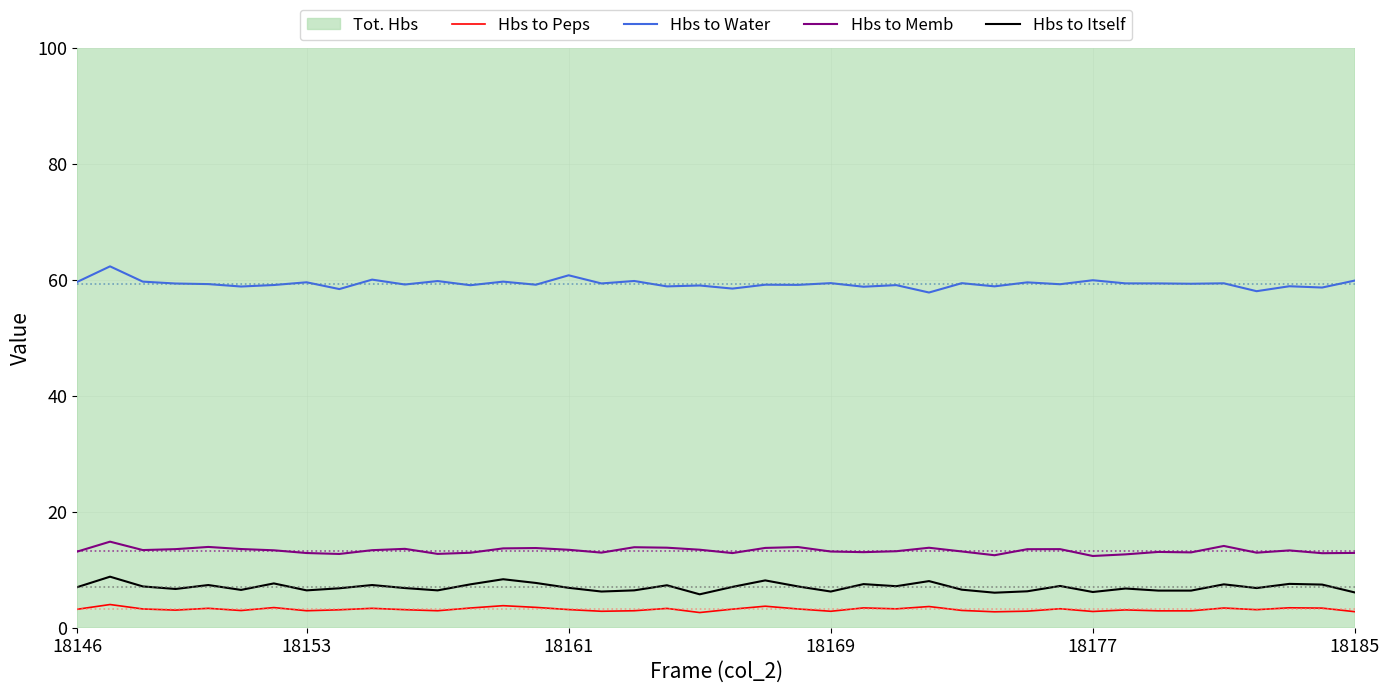

What is the highest value of the Hbs to Memb series?

14.8